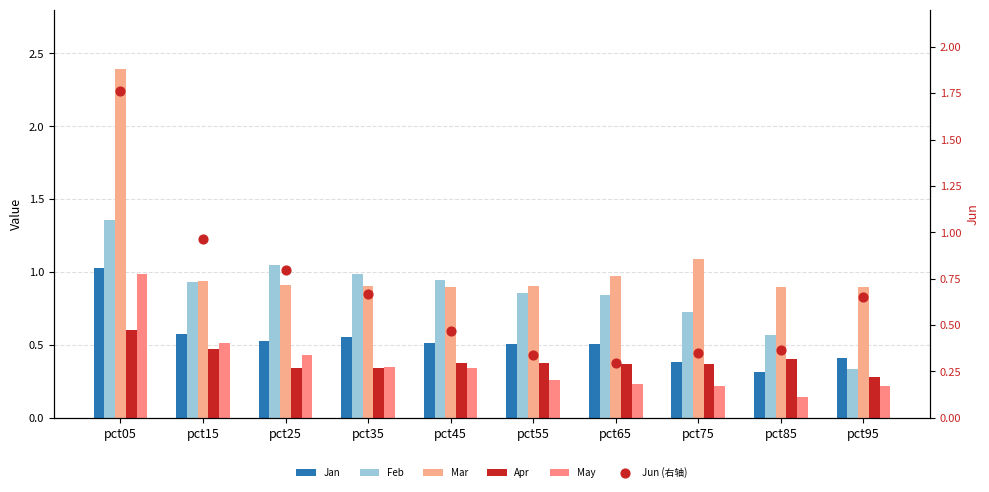

Which series has the largest Y range (max minus min)?

Mar